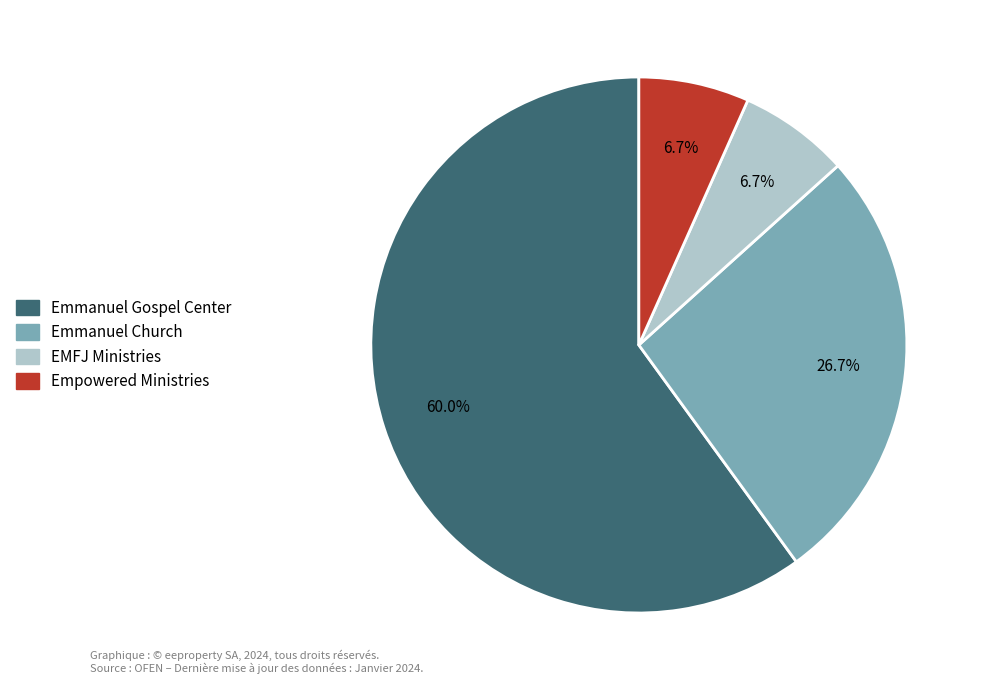

How many segments does this pie chart have?

4